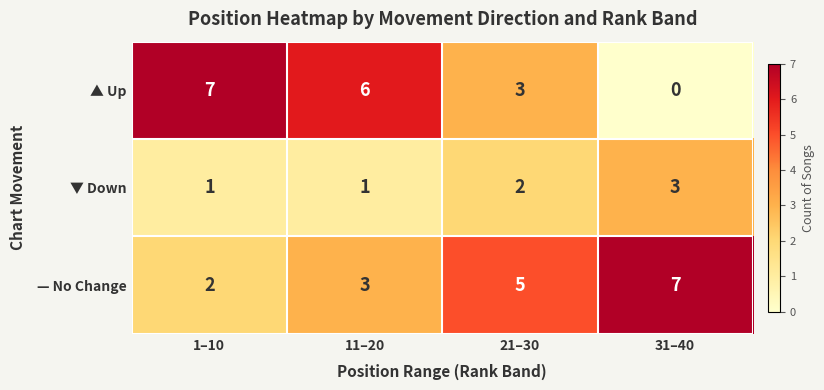

How many categories are shown in the chart?

4